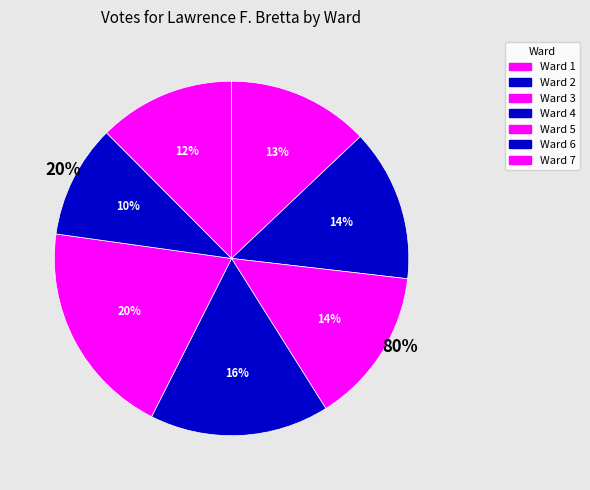

Combined, what portion of the pie is Ward 2 and Ward 3?

28.1%